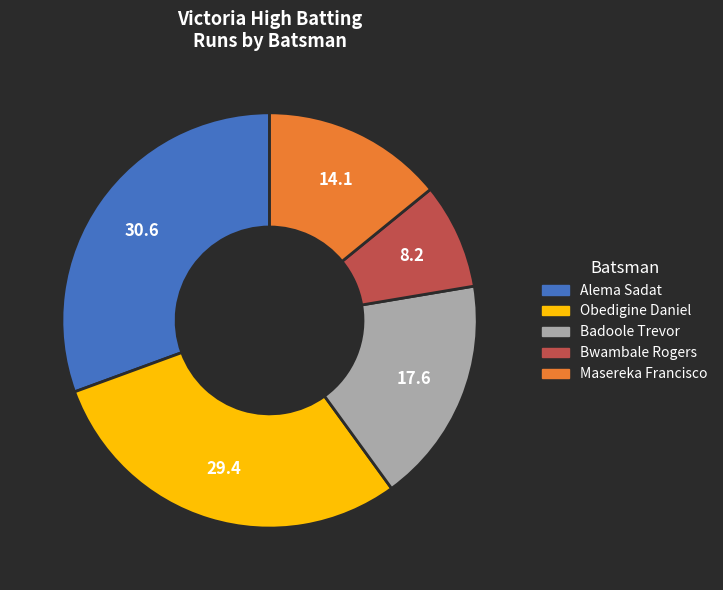

Is the sum of Masereka Francisco and Obedigine Daniel greater than half?

No